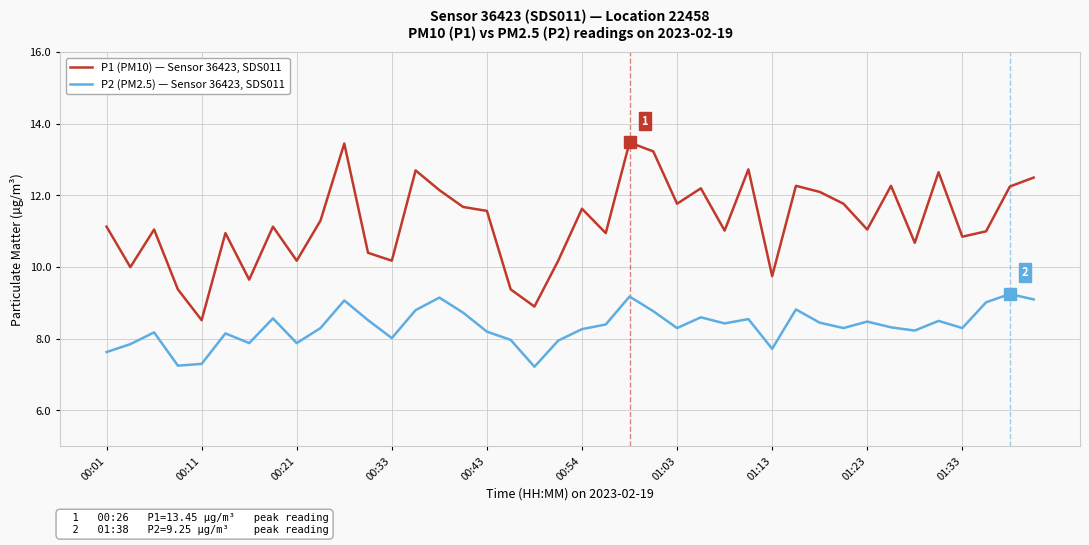

What is the maximum value shown in the chart?

13.5